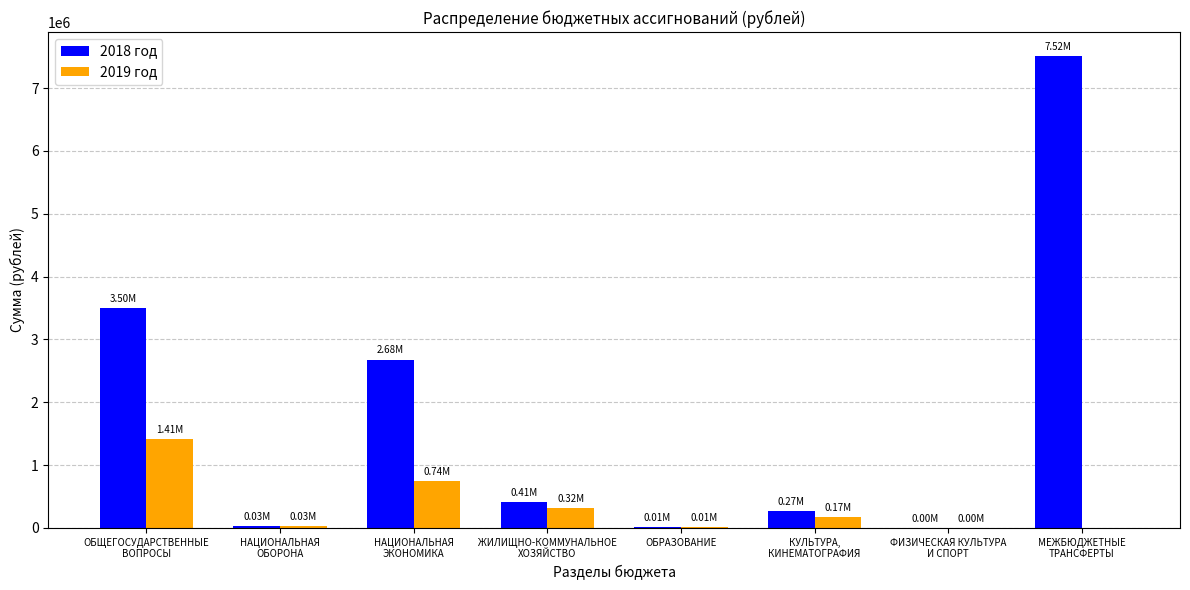

What is the sum of all 2019 год values?

2680686.0